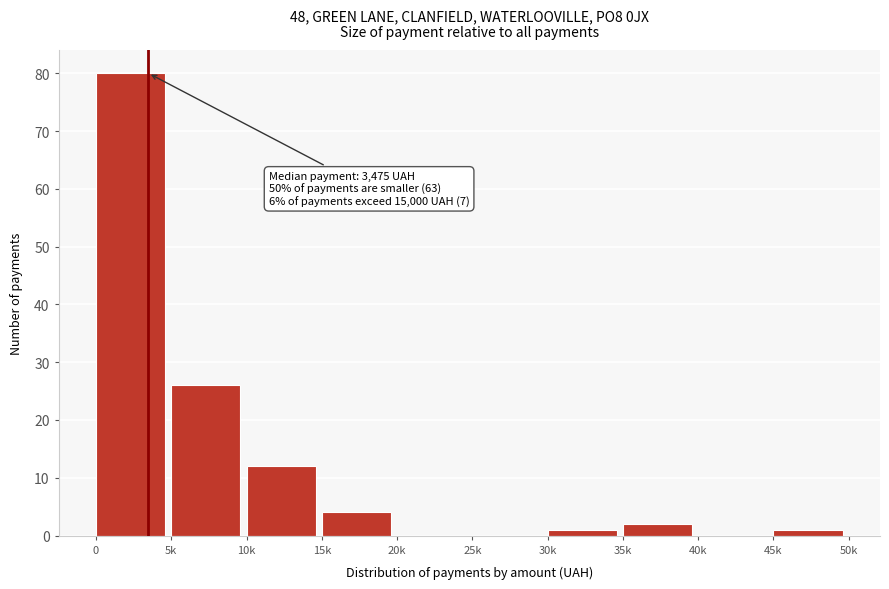

Reading left to right, what are all the values shown in this chart?

0=80	5k=26	10k=12	15k=4	20k=0	25k=0	30k=1	35k=2	40k=0	45k=1